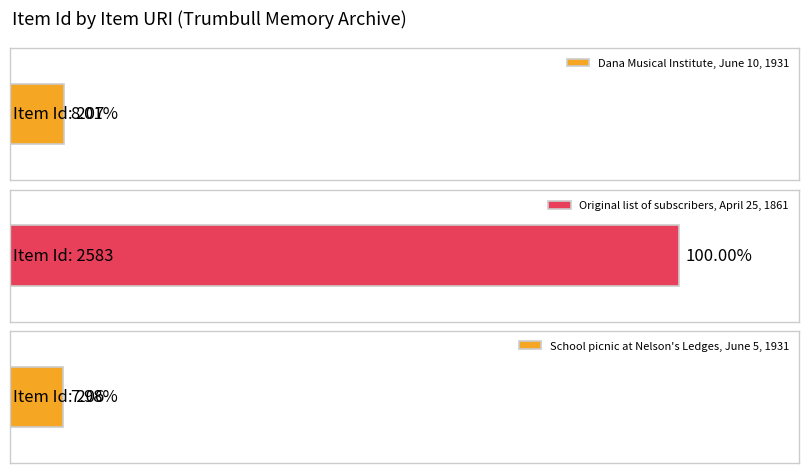

The chart shows a value of 2583 at items/show/2583. True or false?

True